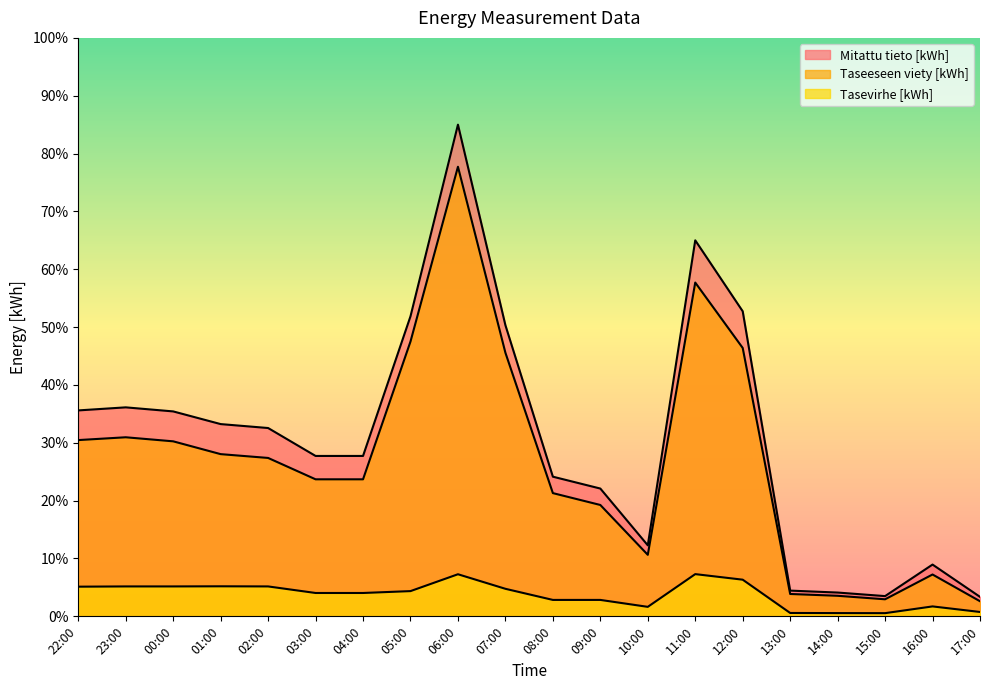

Reading left to right, what are all the values shown in this chart?

Mitattu tieto [kWh]: 22:00=35.6	23:00=36.1	00:00=35.4	01:00=33.2	02:00=32.6	03:00=27.7	04:00=27.7	05:00=51.9	06:00=85.0	07:00=50.3	08:00=24.1	09:00=22.1	10:00=12.3	11:00=65.0	12:00=52.7	13:00=4.4	14:00=4.1	15:00=3.5	16:00=9.0	17:00=3.4
Taseeseen viety [kWh]: 22:00=30.5	23:00=31.0	00:00=30.3	01:00=28.0	02:00=27.4	03:00=23.7	04:00=23.7	05:00=47.5	06:00=77.7	07:00=45.6	08:00=21.3	09:00=19.3	10:00=10.6	11:00=57.7	12:00=46.4	13:00=3.9	14:00=3.6	15:00=2.9	16:00=7.2	17:00=2.6
Tasevirhe [kWh]: 22:00=5.1	23:00=5.2	00:00=5.2	01:00=5.2	02:00=5.2	03:00=4.0	04:00=4.0	05:00=4.4	06:00=7.3	07:00=4.8	08:00=2.8	09:00=2.8	10:00=1.6	11:00=7.3	12:00=6.3	13:00=0.6	14:00=0.6	15:00=0.6	16:00=1.7	17:00=0.8